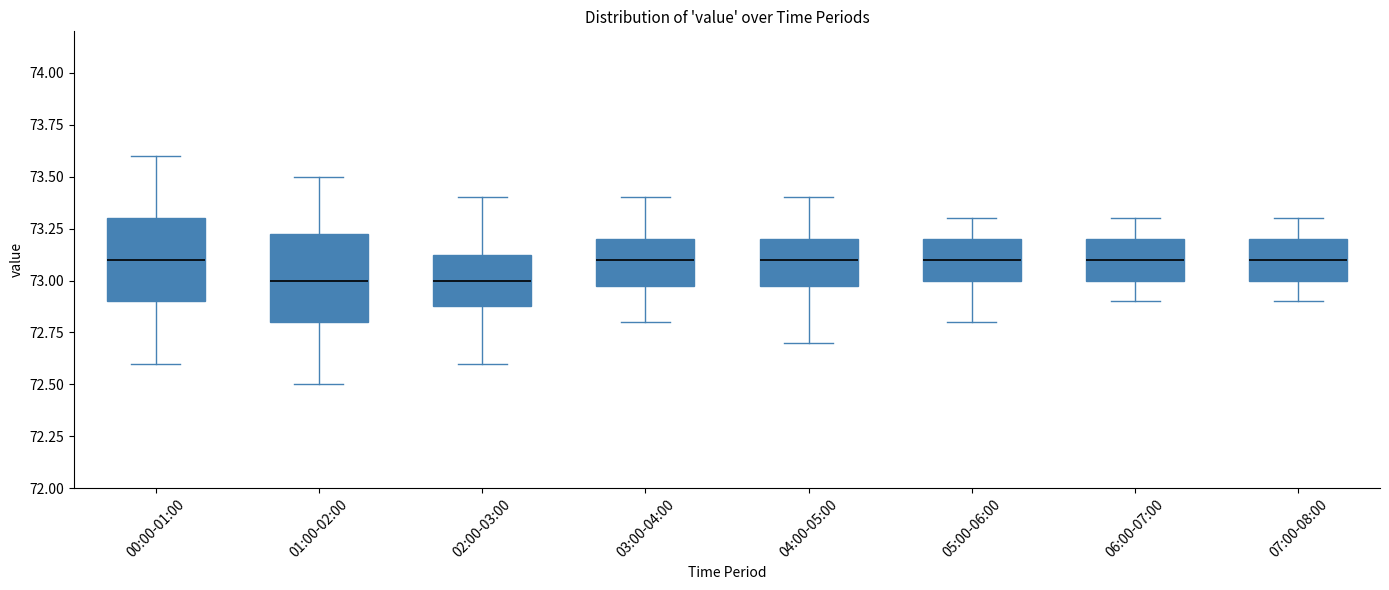

Where is the upper edge of the box for 07:00-08:00 on the y-axis? The values are not printed on the chart, so give them approximately, as read against the axis.

73.20